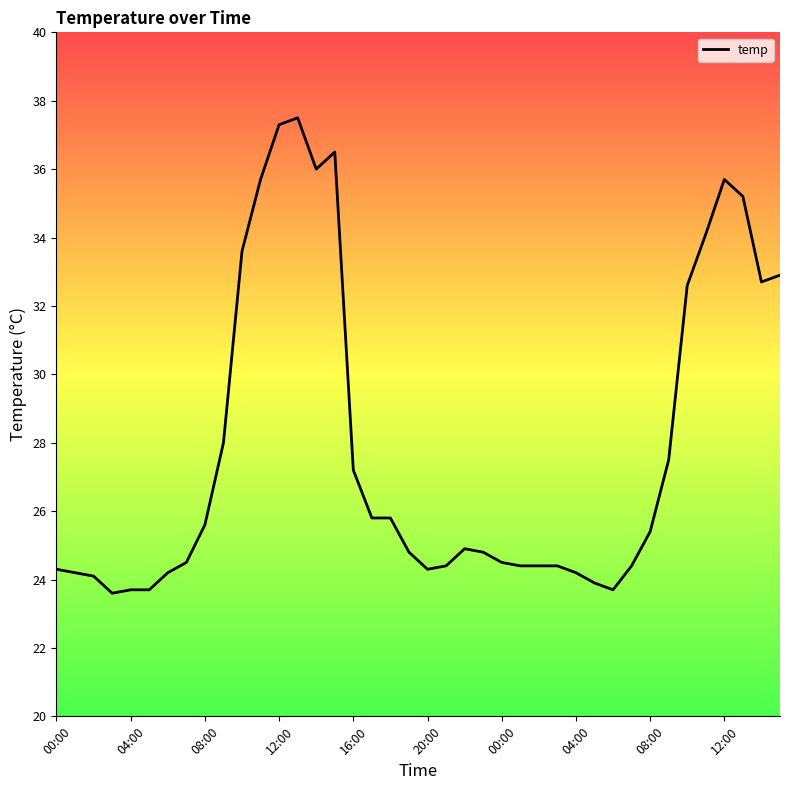

At which category does the data reach its first local peak?

13